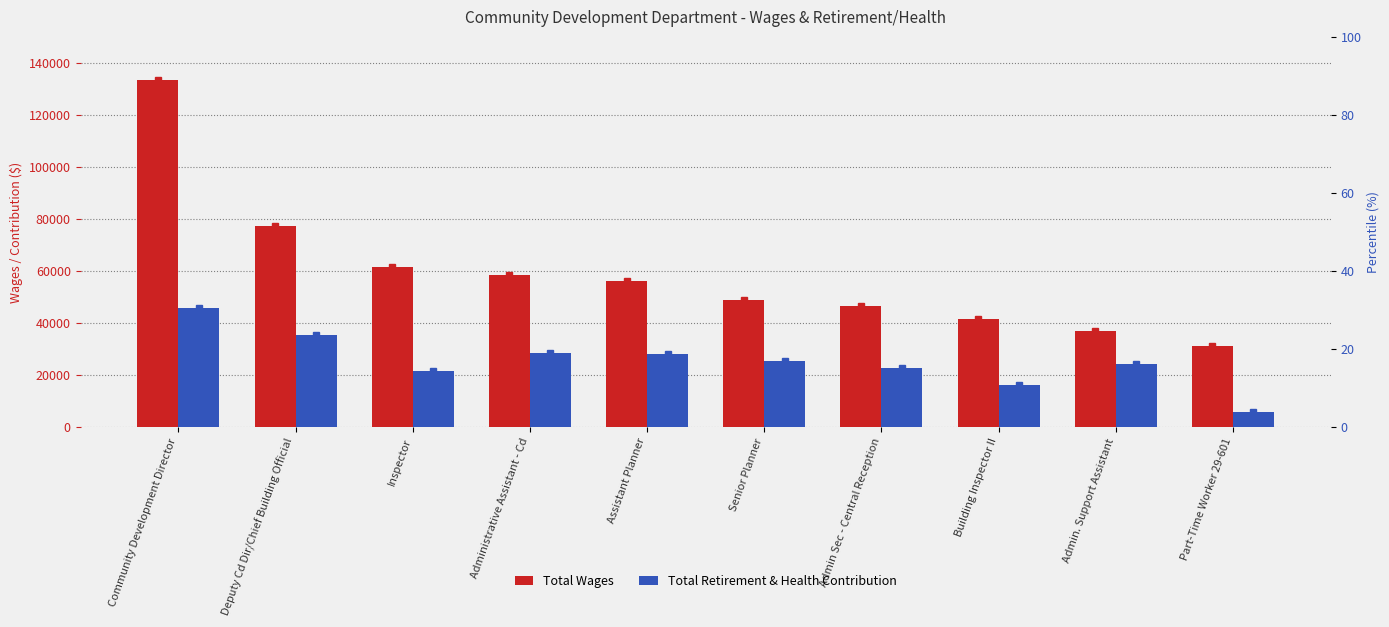

How many groups of bars are there?

10